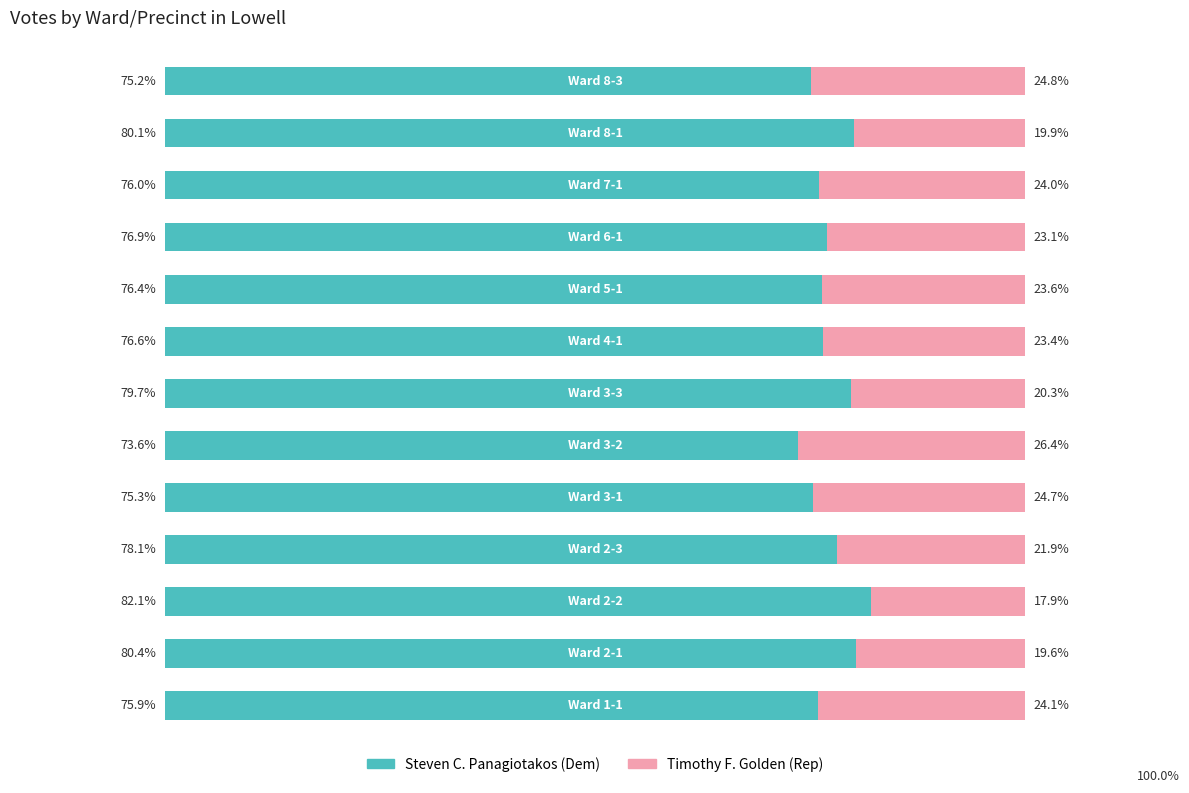

Reading right to left, extract all data points from this chart.

Steven C. Panagiotakos: 75.2	80.1	76.0	76.9	76.4	76.6	79.7	73.6	75.3	78.1	82.1	80.4	75.9
Timothy F. Golden: 24.8	19.9	24.0	23.1	23.6	23.4	20.3	26.4	24.7	21.9	17.9	19.6	24.1